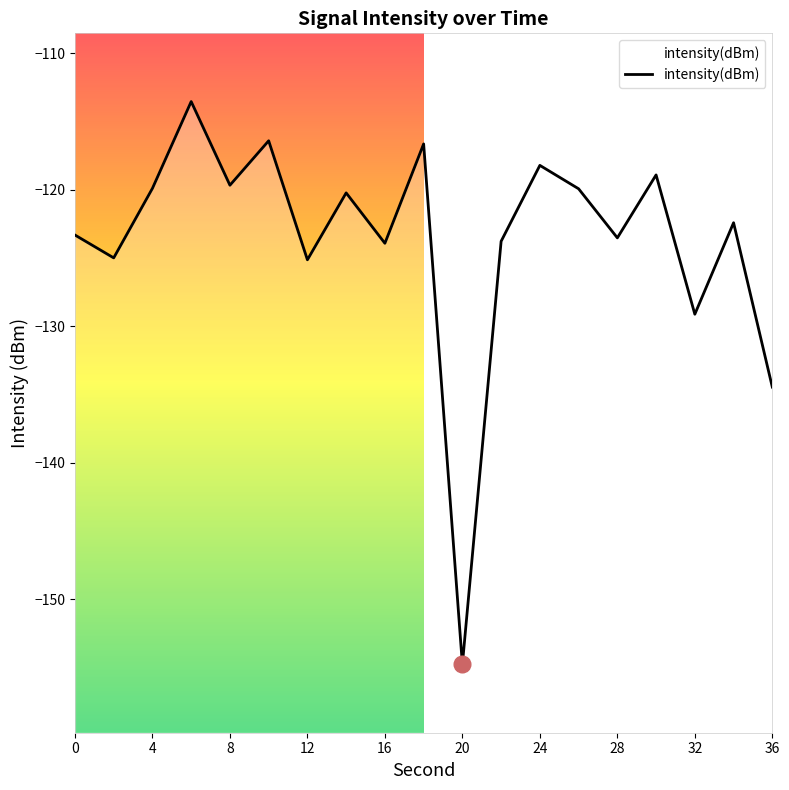

Is it true that the value at 24 is -48.6?

False